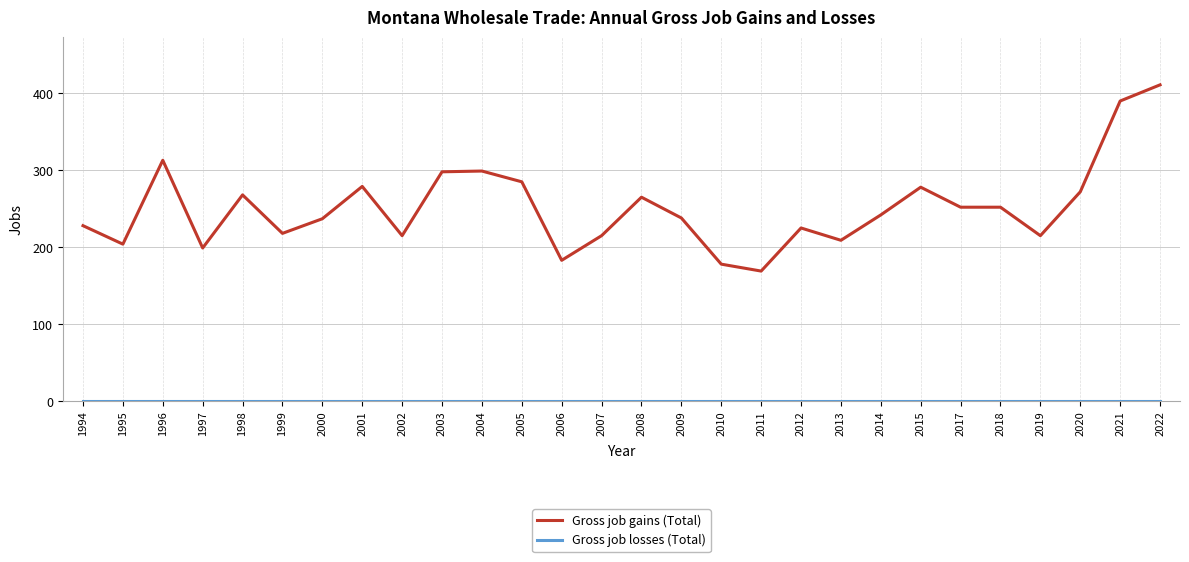

Which series changed the most between 2002 and 2015?

Gross job gains (Total)